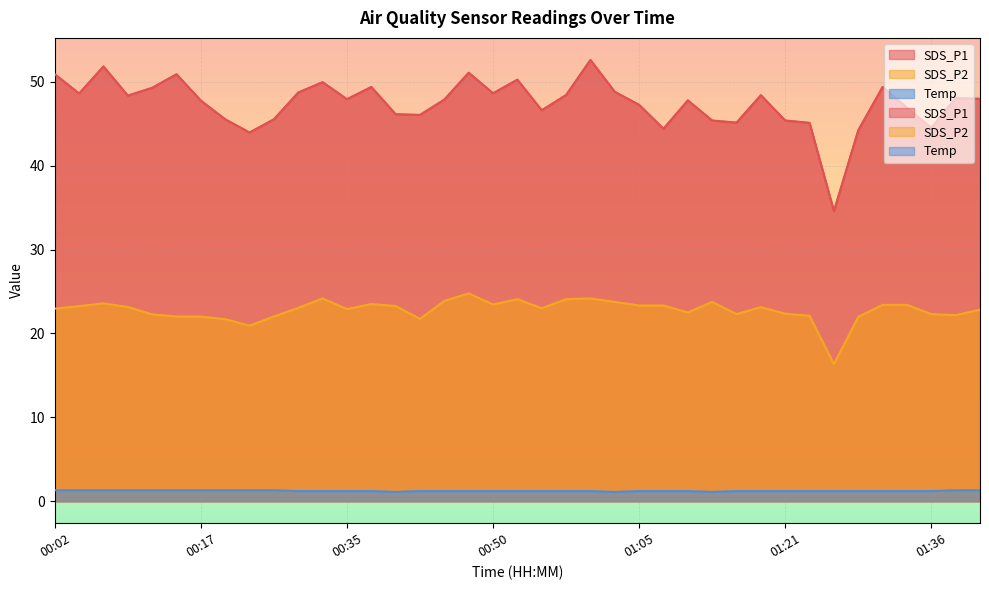

True or false: SDS_P2 and SDS_P1 intersect in this chart.

False